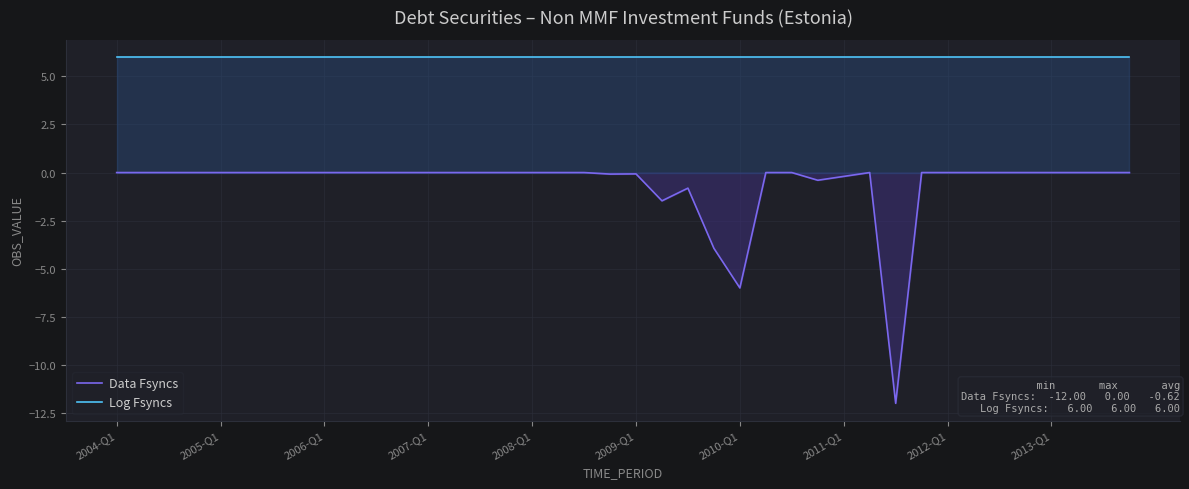

Is it true that Log Fsyncs equals 2.0 at 2011-Q1?

False